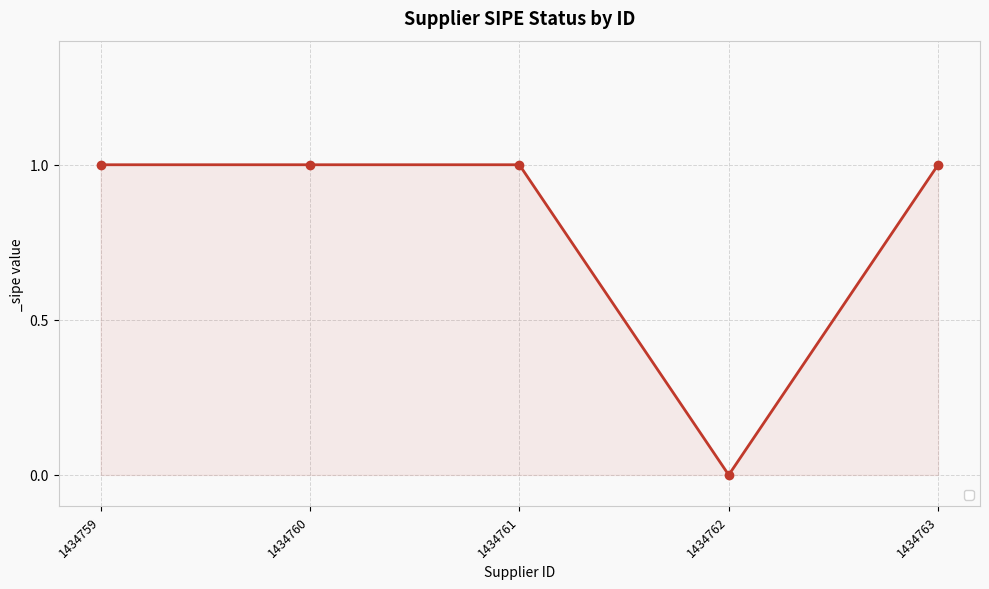

The value at 1434761 is 0. True or false?

False